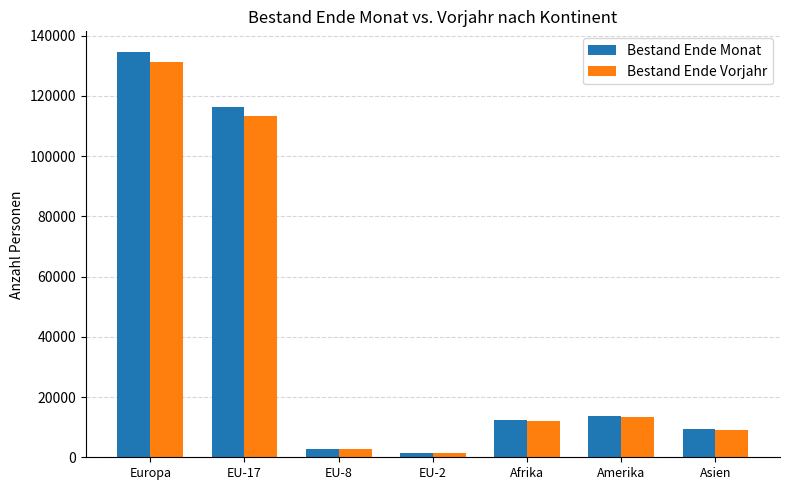

At which category does the chart reach its peak across all series?

Europa